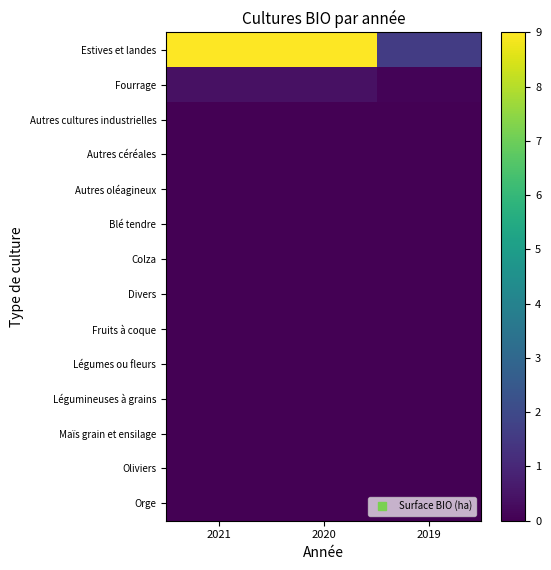

What is the spread (max minus min) of values at 2021?

9.0